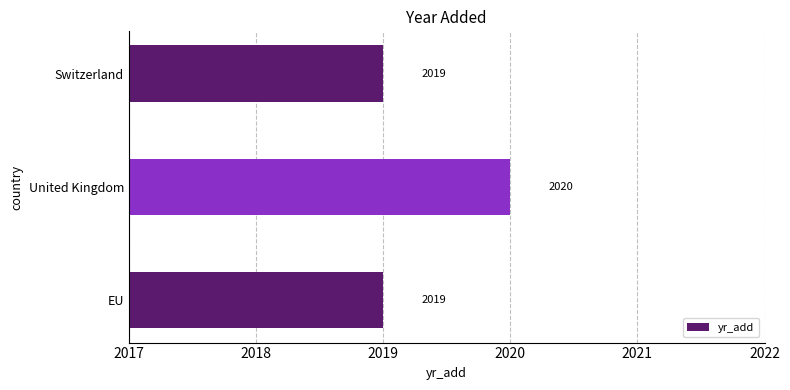

What is the sum of all values?

6058